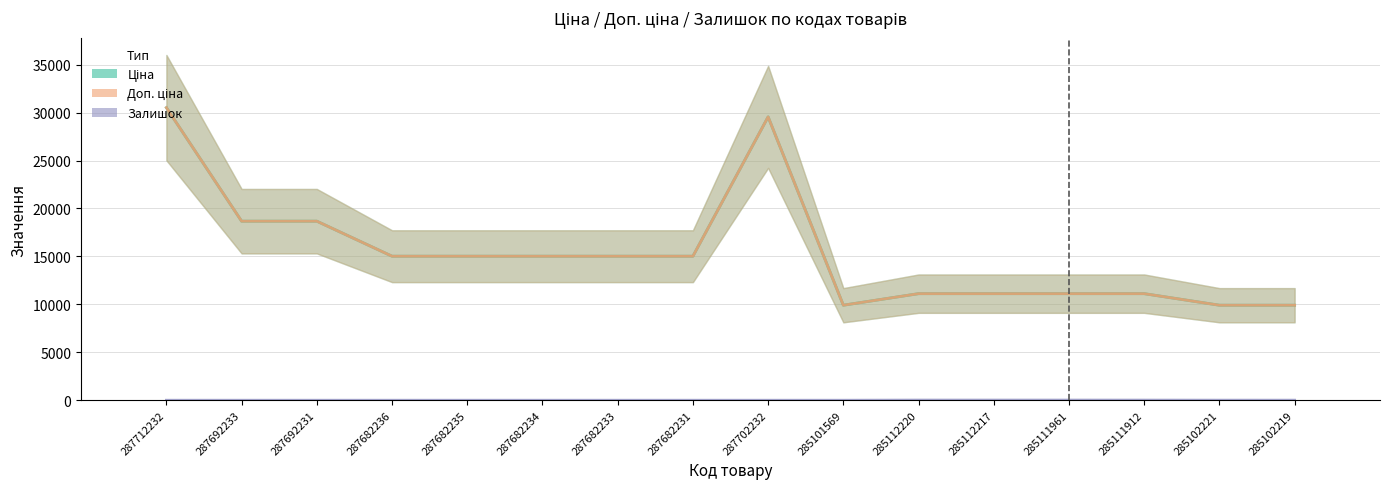

What is the sum of all Ціна values?

246680.1